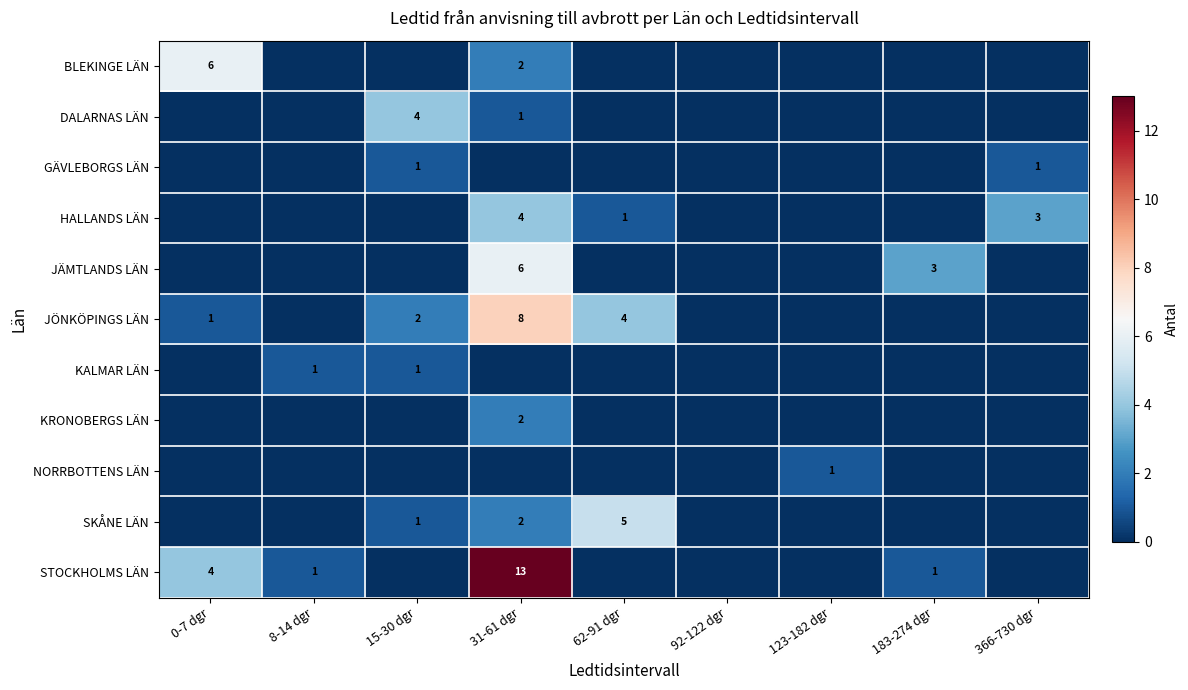

The value of KALMAR LÄN at 15-30 dgr is 1. True or false?

True